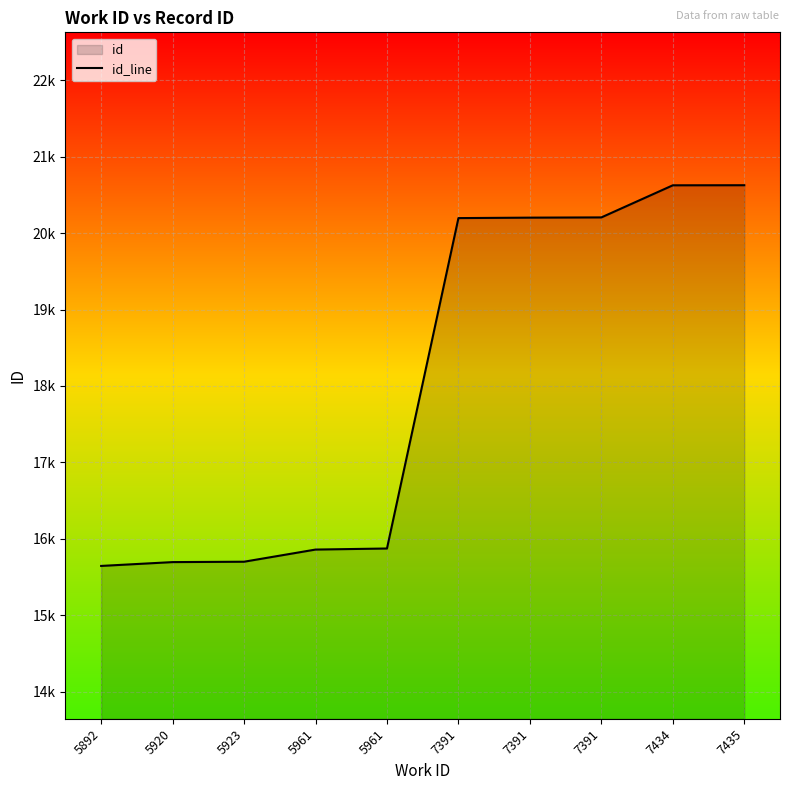

Approximately how many times larger is the value at 7435 compared to 5923?

1.3